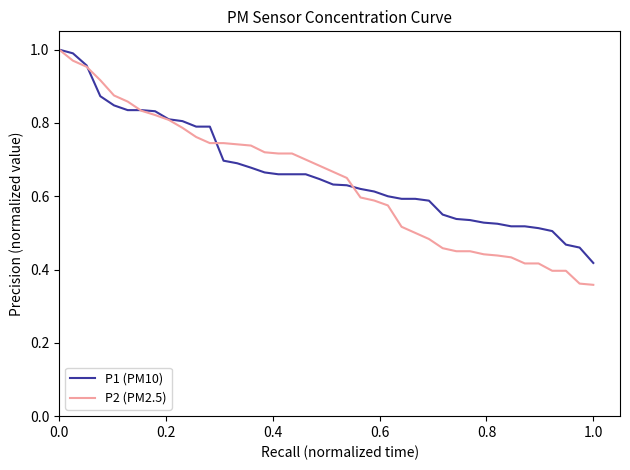

Does the chart have visible grid lines?

No